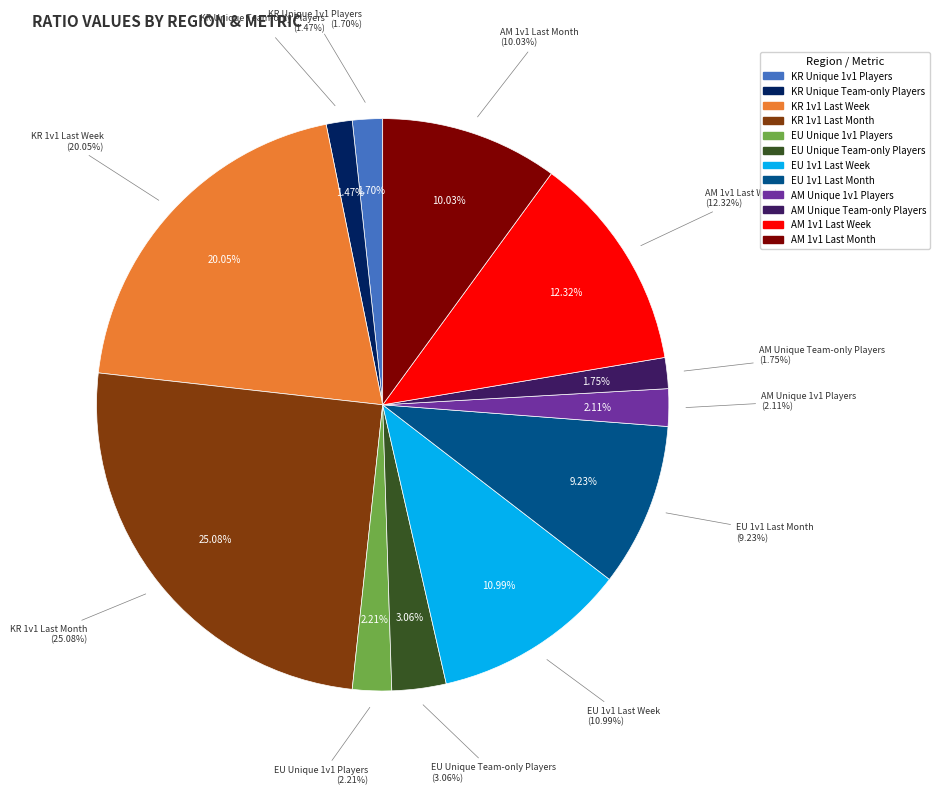

To the nearest percent, what percentage of the pie is EU Unique Team-only Players?

3%